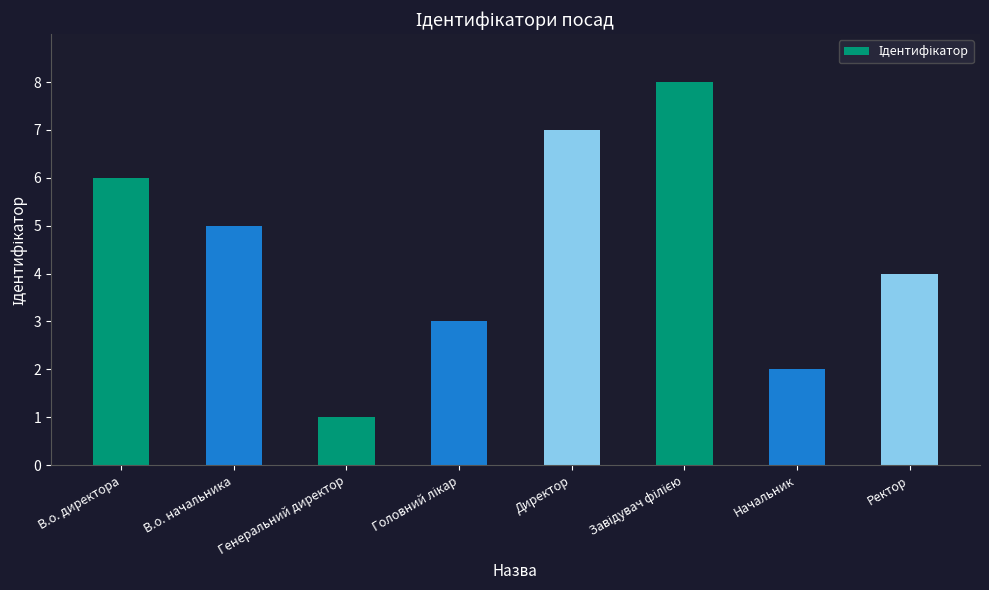

How many values are between 3 and 7?

5